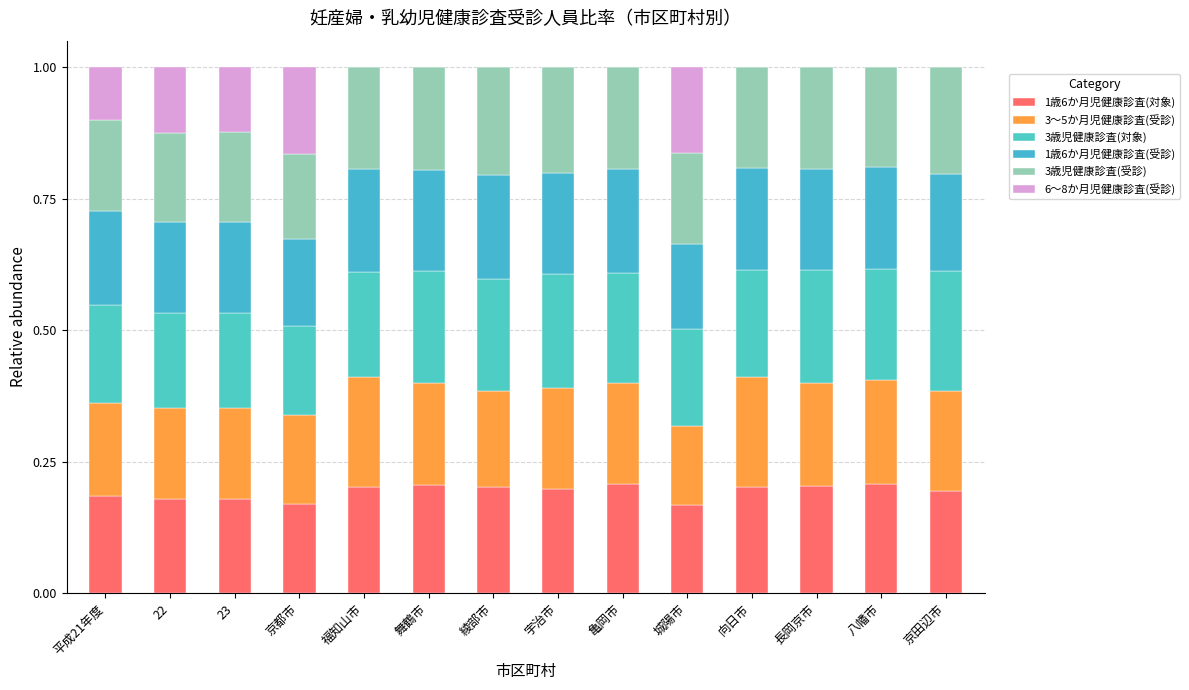

What are all the series names shown in the legend?

1歳6か月児健康診査(対象), 3～5か月児健康診査(受診), 3歳児健康診査(対象), 1歳6か月児健康診査(受診), 3歳児健康診査(受診), 6～8か月児健康診査(受診)